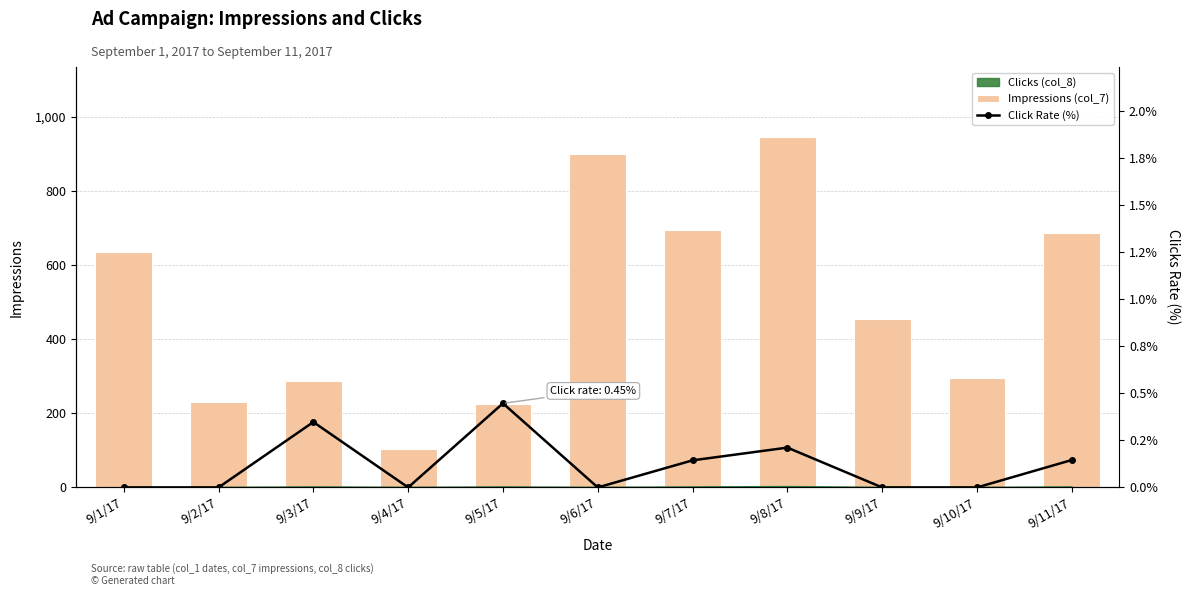

Reading right to left, list all the values displayed in this chart.

Impressions (col_7): 687.0	296.0	455.0	946.0	695.0	899.0	224.0	103.0	288.0	230.0	636.0
Click Rate (%): 0.1	0.0	0.0	0.2	0.1	0.0	0.4	0.0	0.3	0.0	0.0